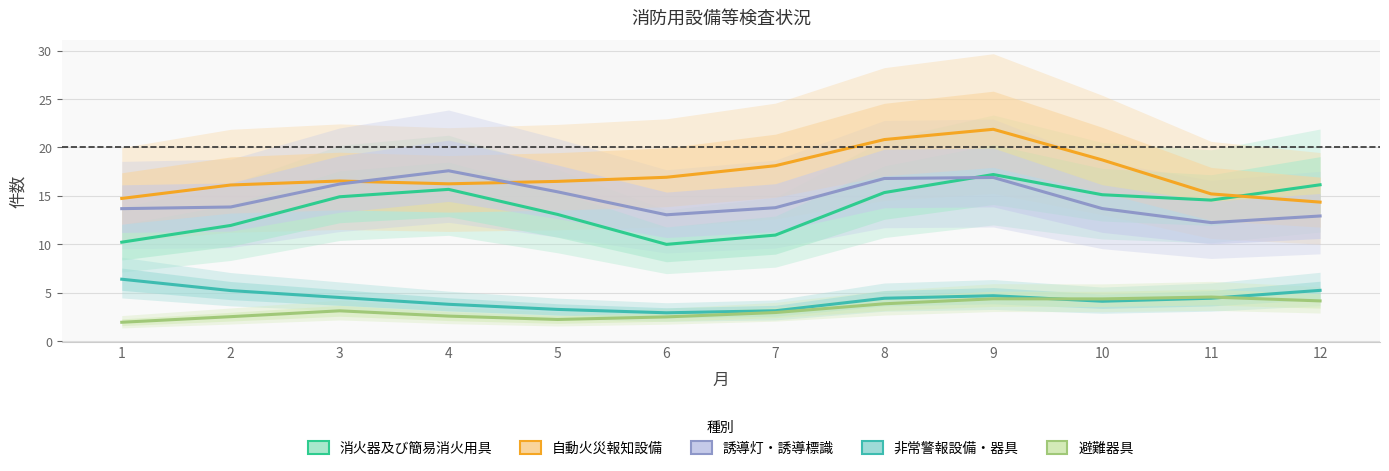

Rank the series by their maximum value, from highest to lowest.

自動火災報知設備, 誘導灯・誘導標識, 消火器及び簡易消火用具, 非常警報設備・器具, 避難器具